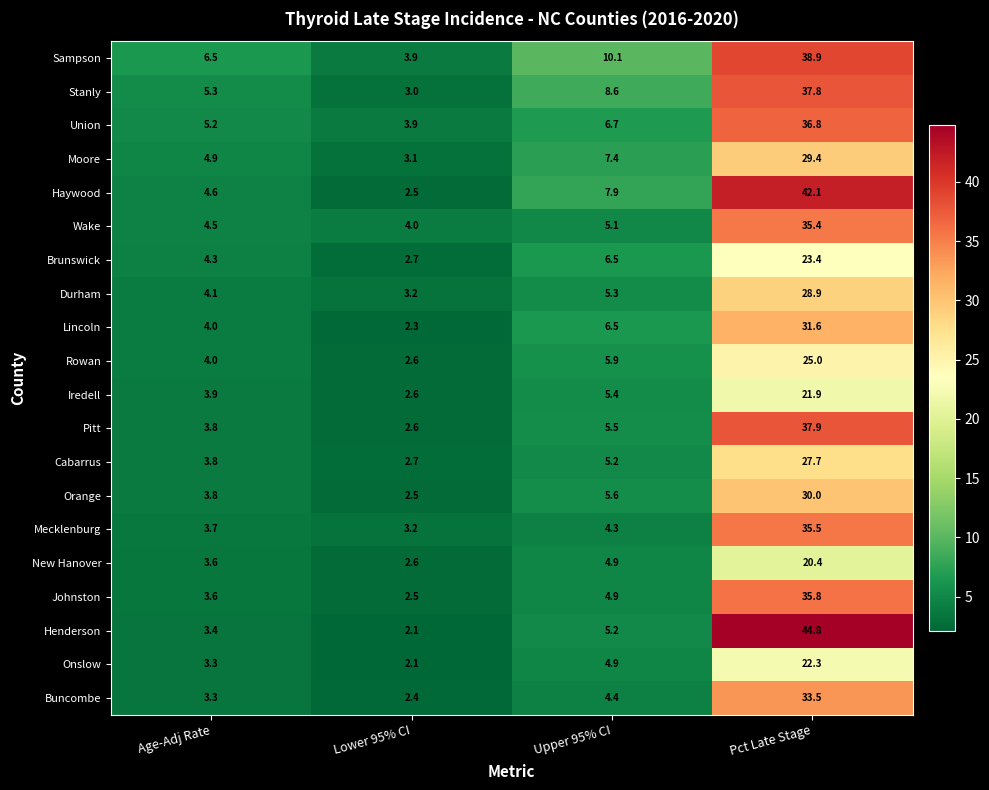

Rank the series by their maximum value, from highest to lowest.

Henderson, Haywood, Sampson, Pitt, Stanly, Union, Johnston, Mecklenburg, Wake, Buncombe, Lincoln, Orange, Moore, Durham, Cabarrus, Rowan, Brunswick, Onslow, Iredell, New Hanover